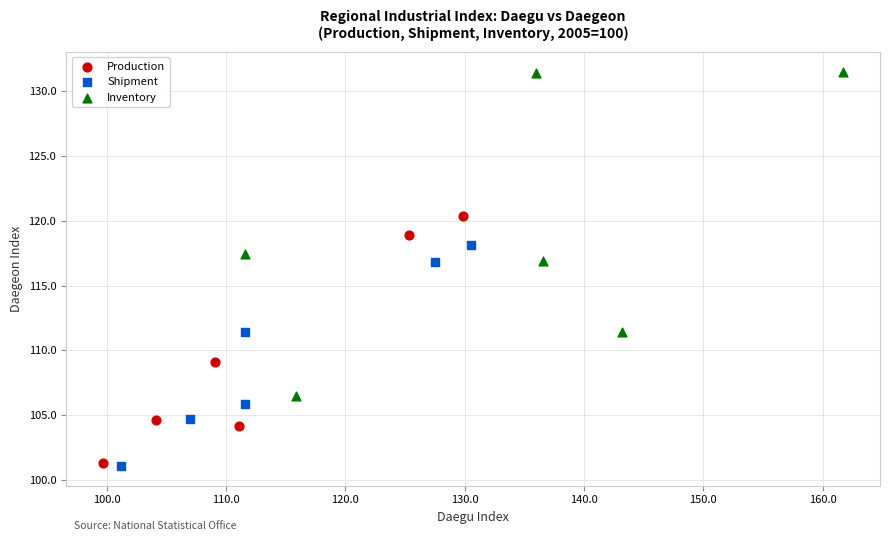

Which series reaches the maximum Y coordinate?

Inventory